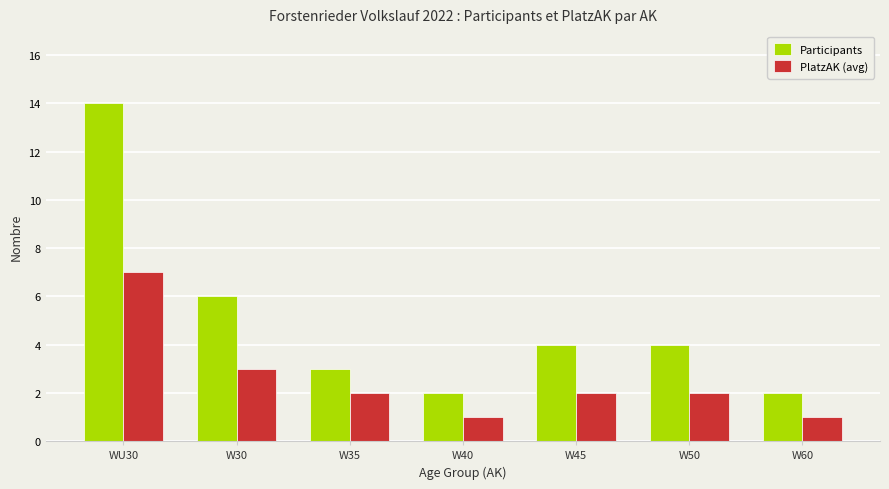

How many categories are shown in the chart?

7